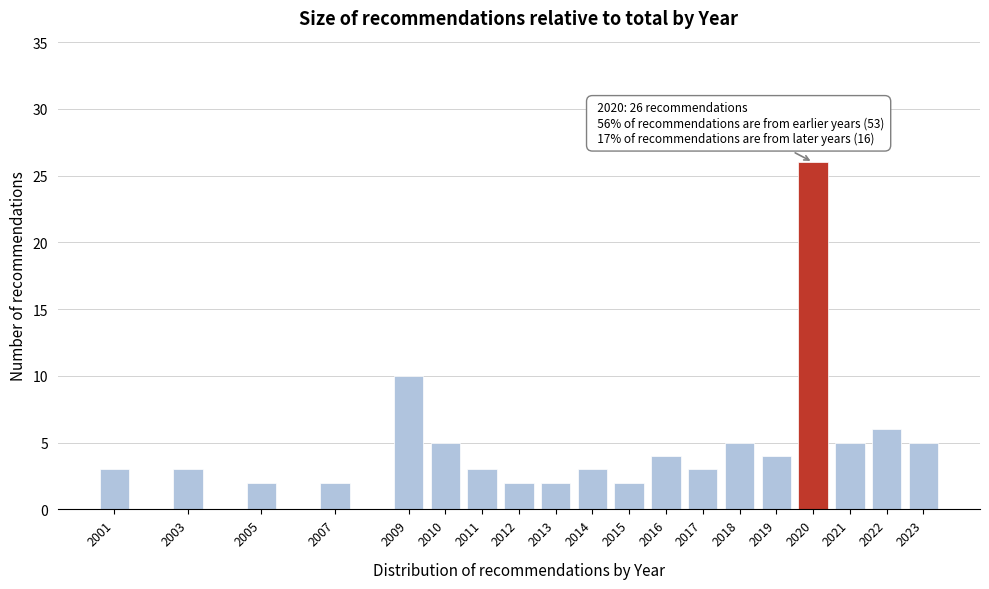

Reading right to left, extract all data points from this chart.

2023=5	2022=6	2021=5	2020=26	2019=4	2018=5	2017=3	2016=4	2015=2	2014=3	2013=2	2012=2	2011=3	2010=5	2009=10	2007=2	2005=2	2003=3	2001=3